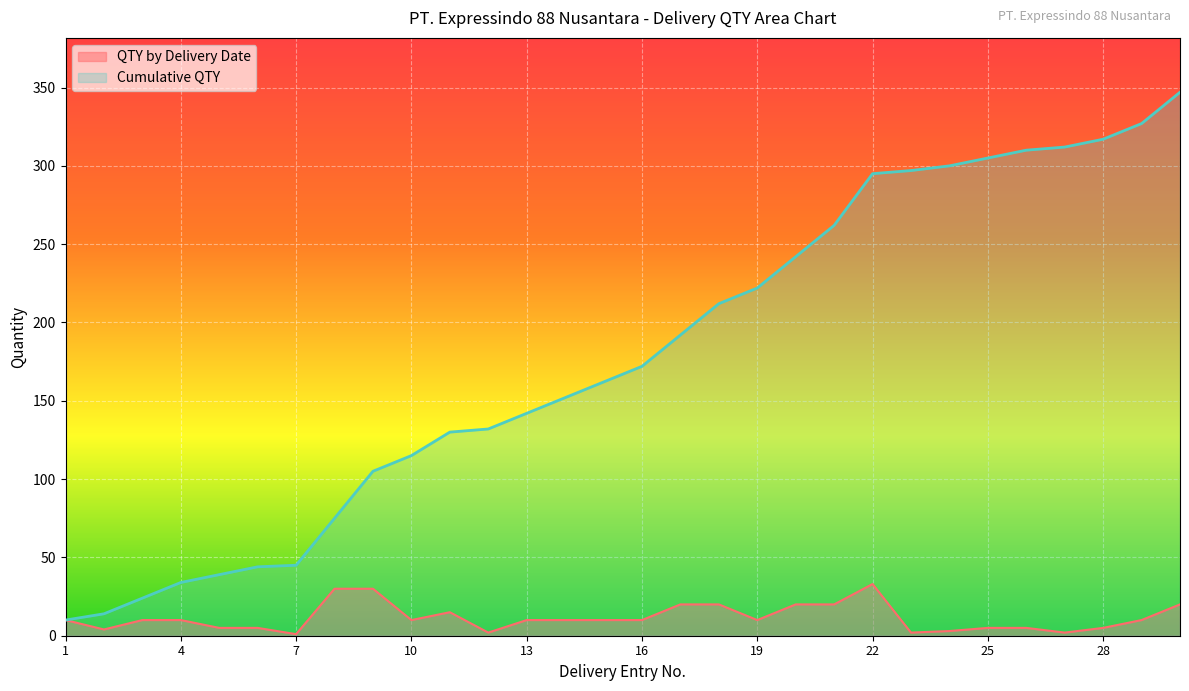

The value of Cumulative QTY at 11 is 130. True or false?

True